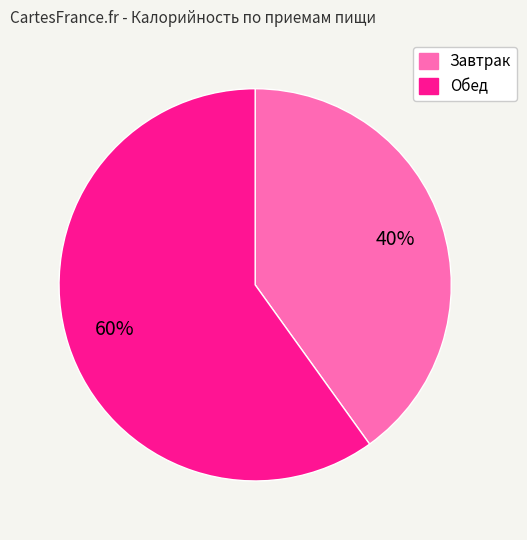

Count the number of slices in the pie.

2